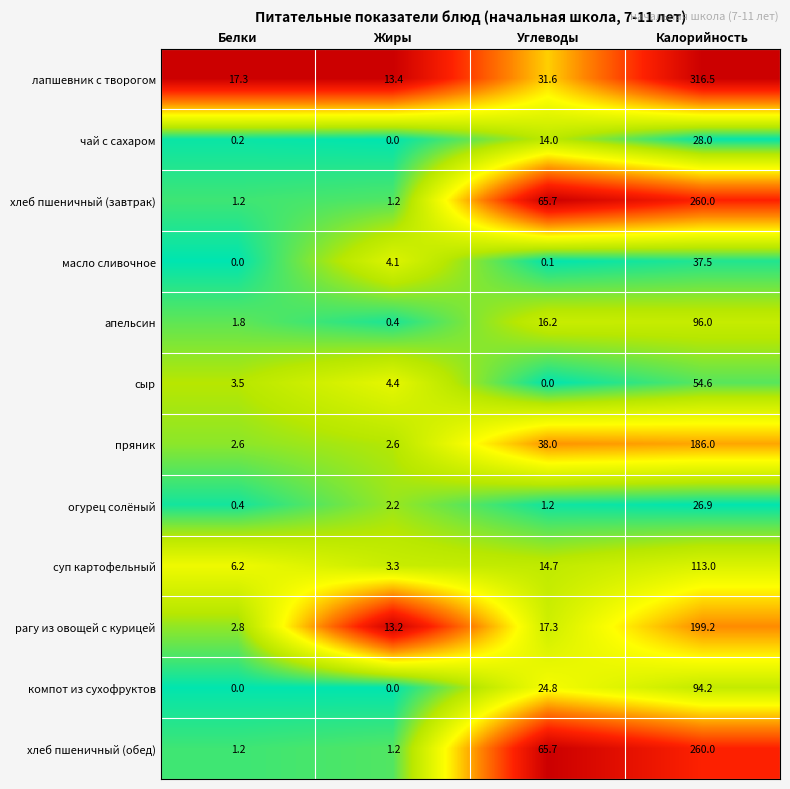

What is the sum of the рагу из овощей с курицей values at Углеводы and Белки?

20.1